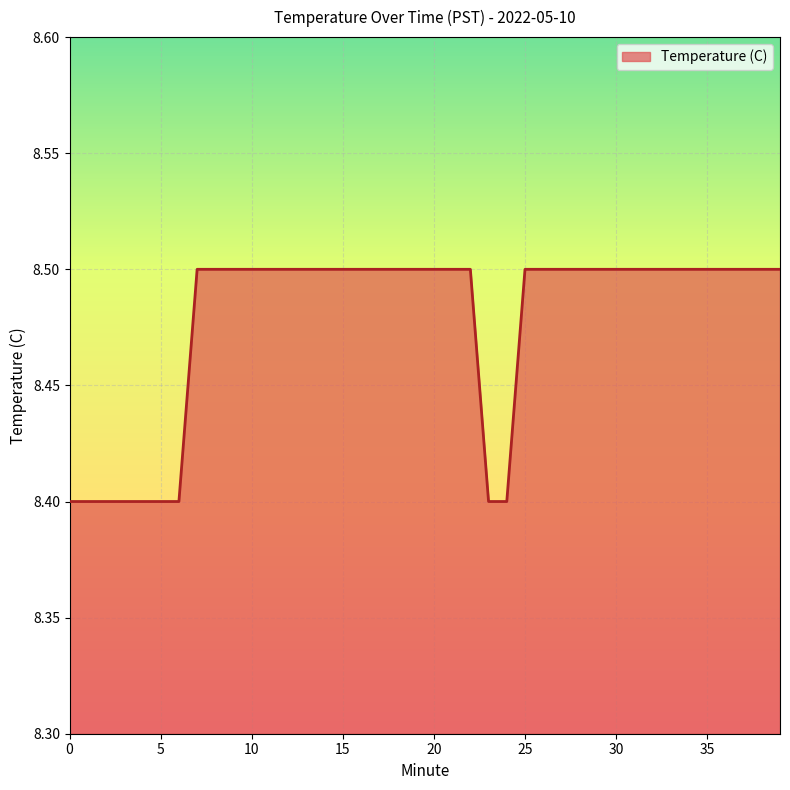

What is the smallest value displayed?

8.4